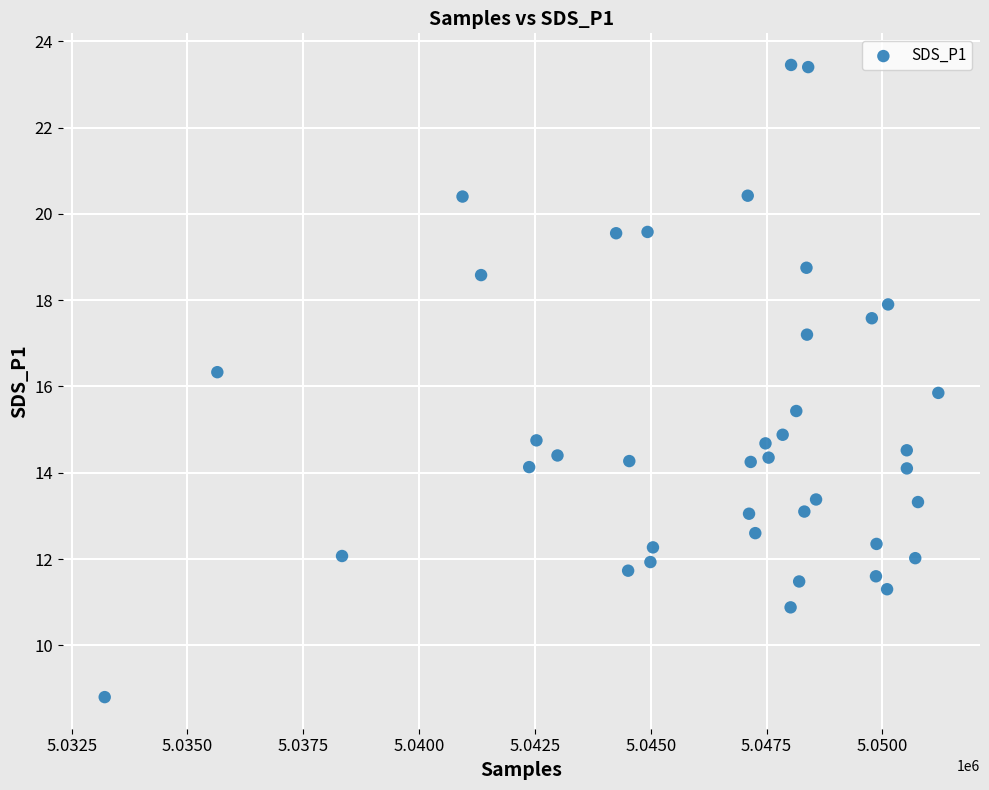

What is the range of X values (max minus min)?

17995.0